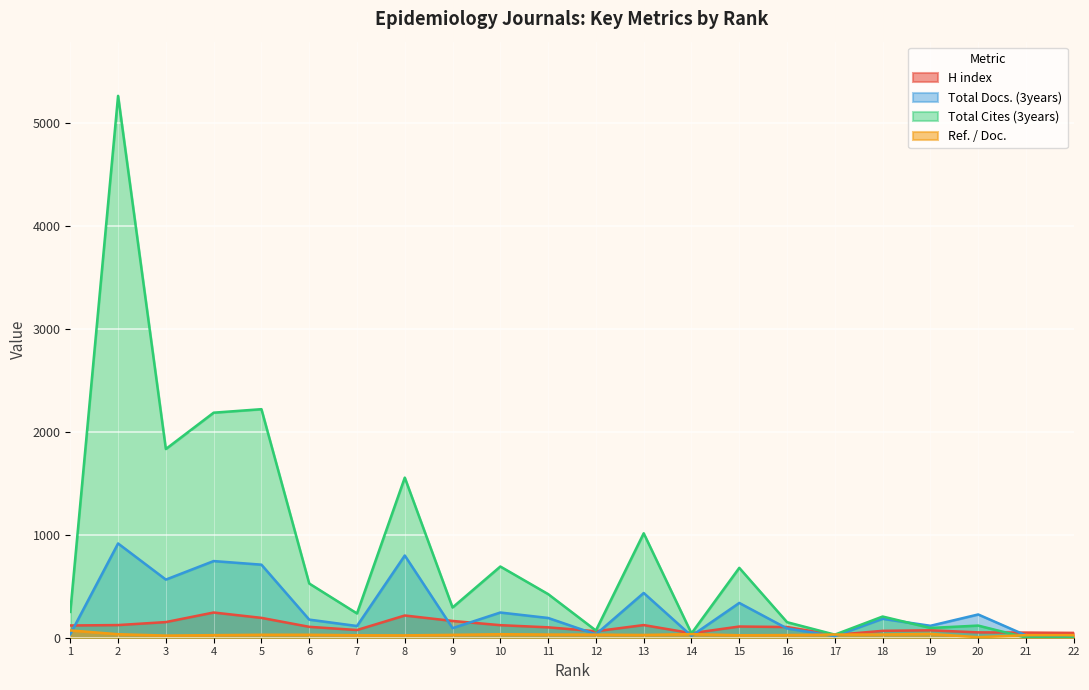

Is the value of Total Cites (3years) at 7 greater than the value of H index at 7?

Yes